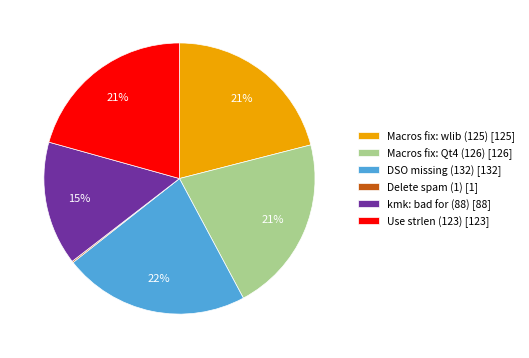

Is Use strlen (123) the majority of the pie?

No